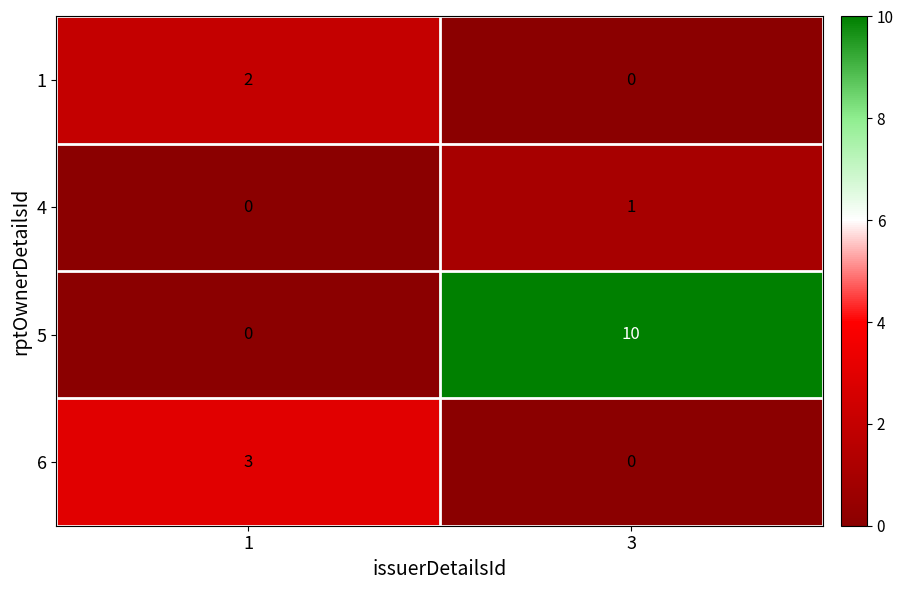

What is the maximum value for 6?

3